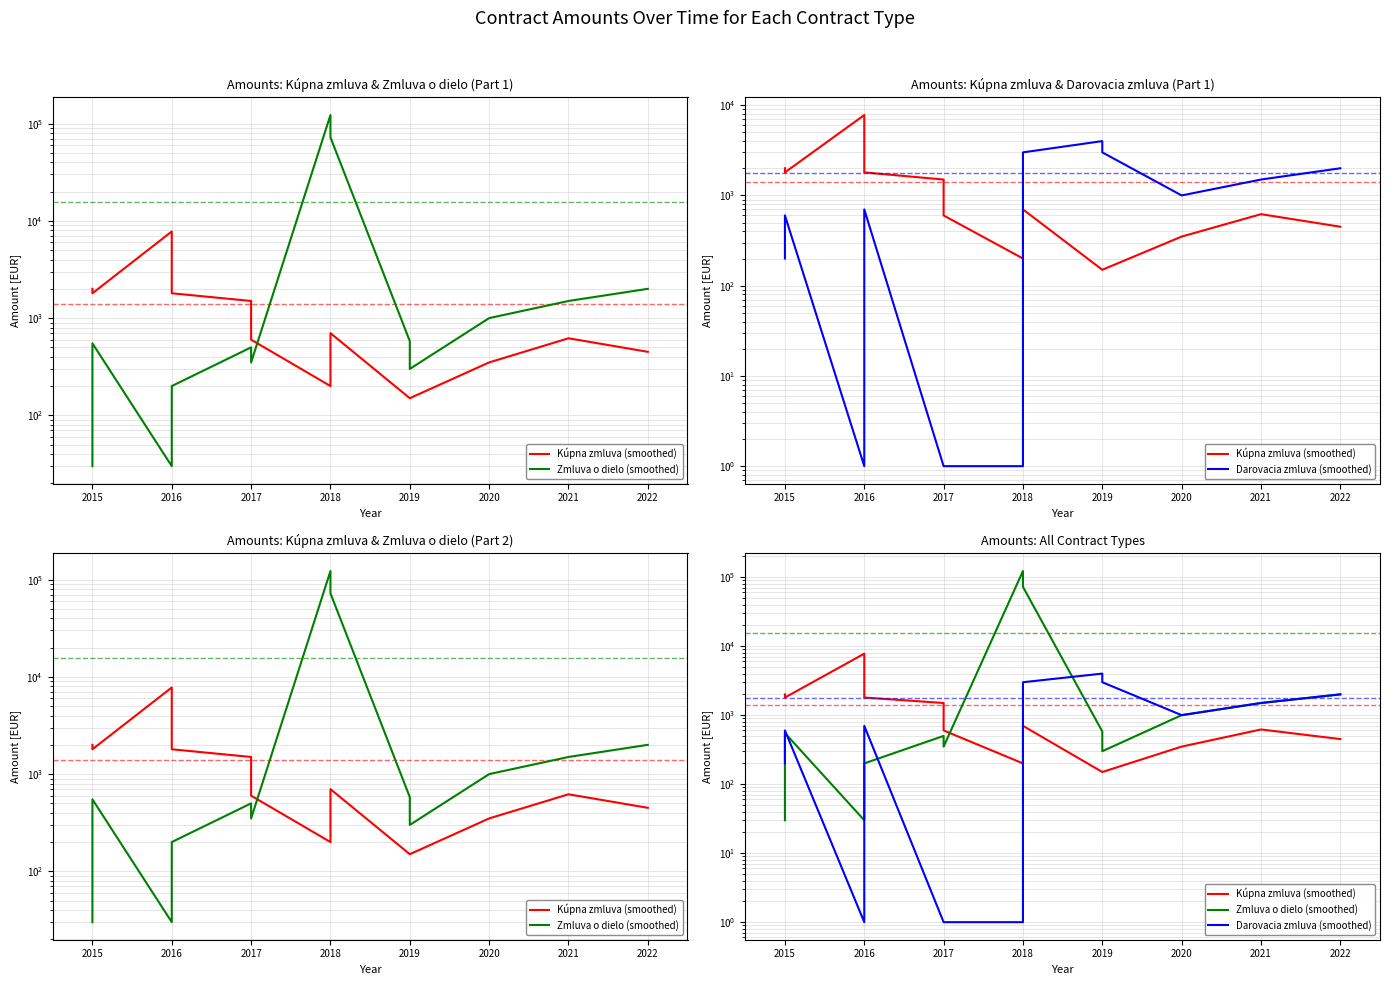

True or false: Zmluva o dielo (smoothed) and Kúpna zmluva (smoothed) cross at least once.

True